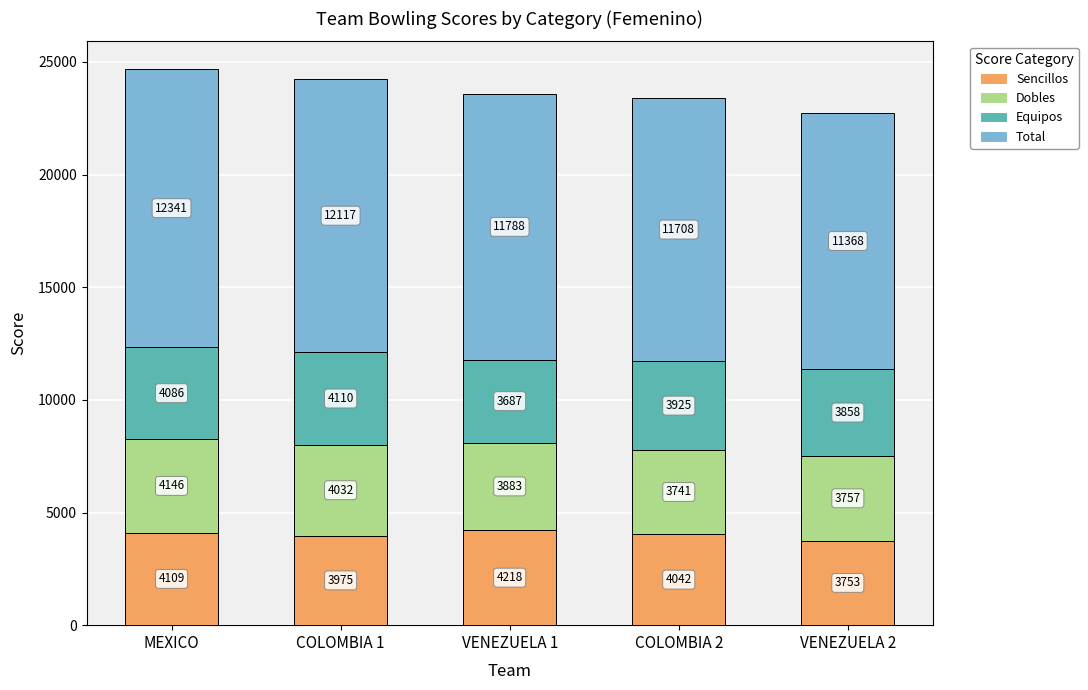

What is the average value of the Sencillos series?

4019